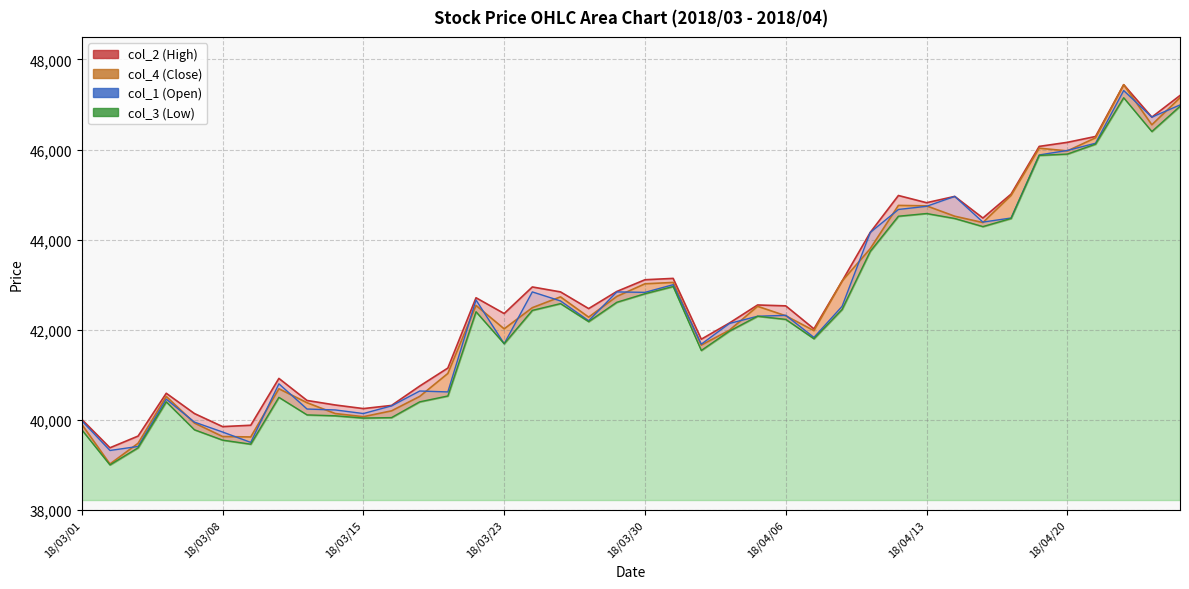

What are all the series names shown in the legend?

col_1, col_2, col_3, col_4